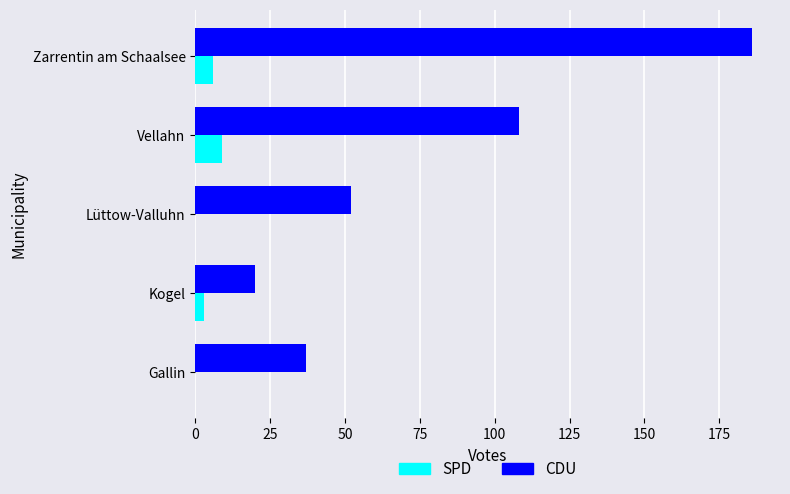

What value does the CDU series have at Zarrentin am Schaalsee?

186